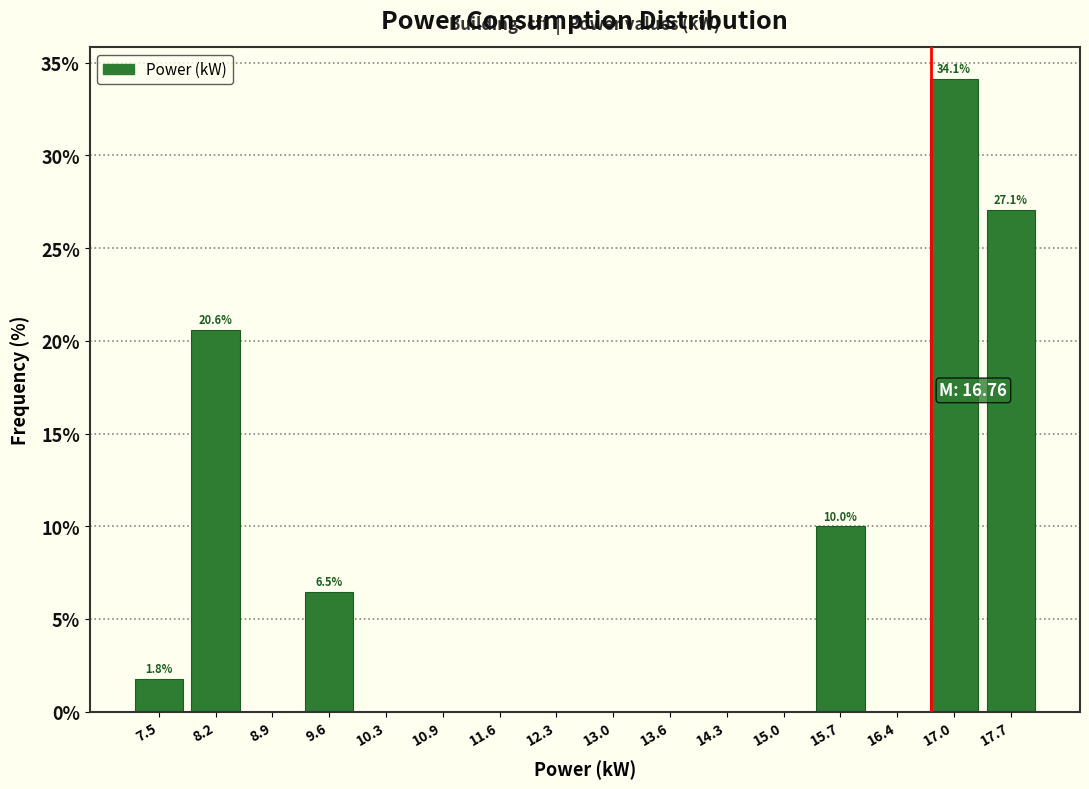

Over which range of the x-axis is the bar tallest?

16.7 to 17.4